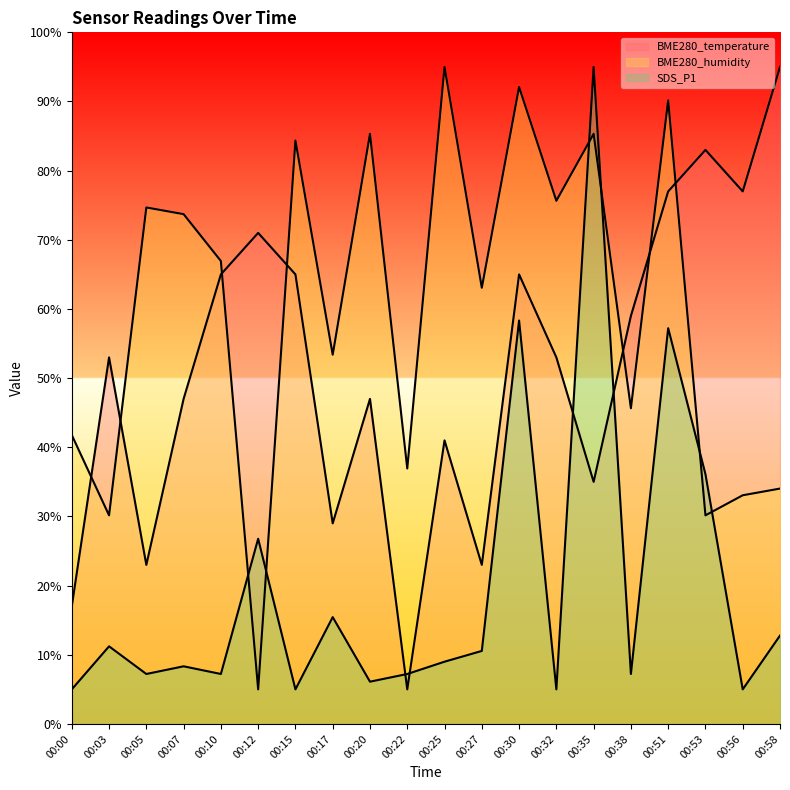

The SDS_P1 series shows 10.4 at 00:17. True or false?

False